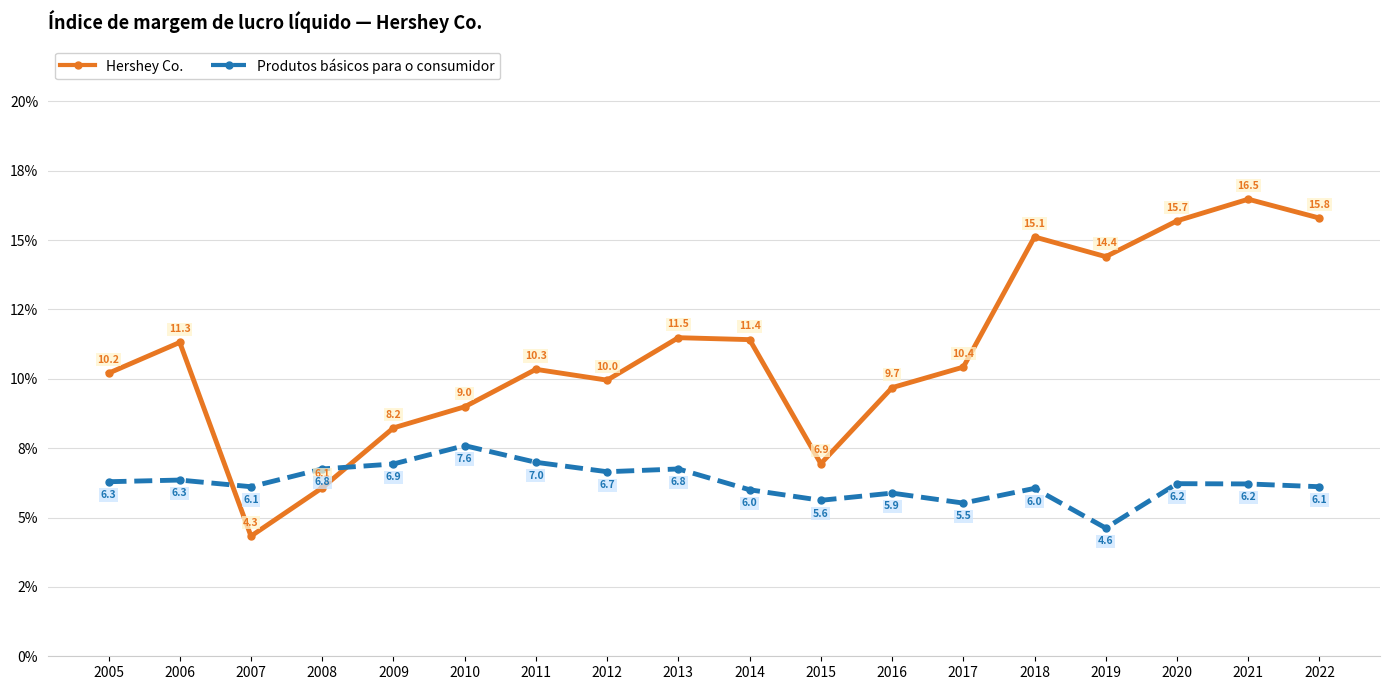

Which series has the largest total across all categories?

Hershey Co.